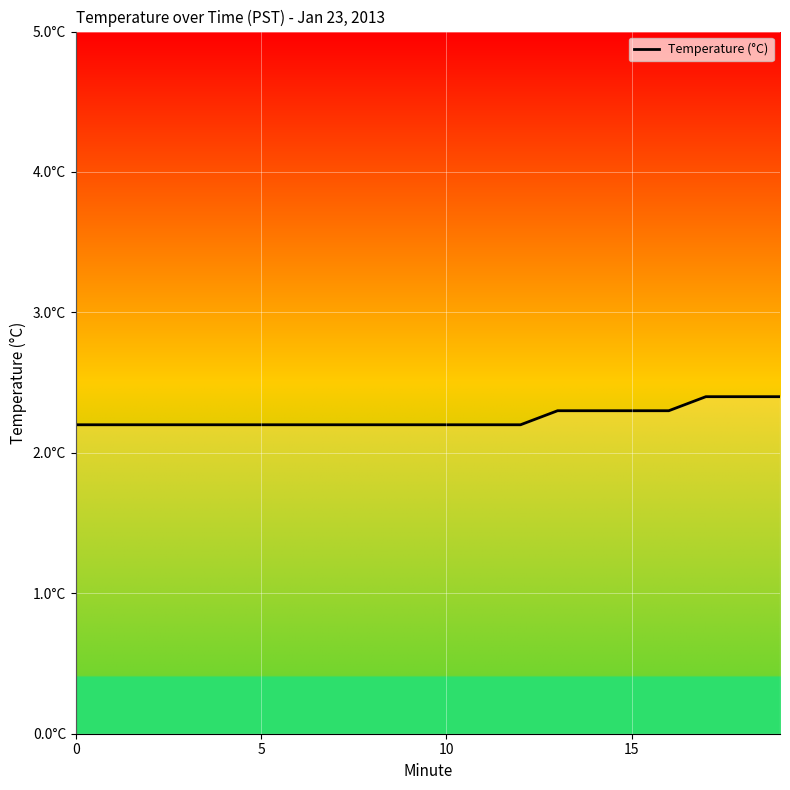

What is the ratio of the value at 19 to the value at 7?

1.1